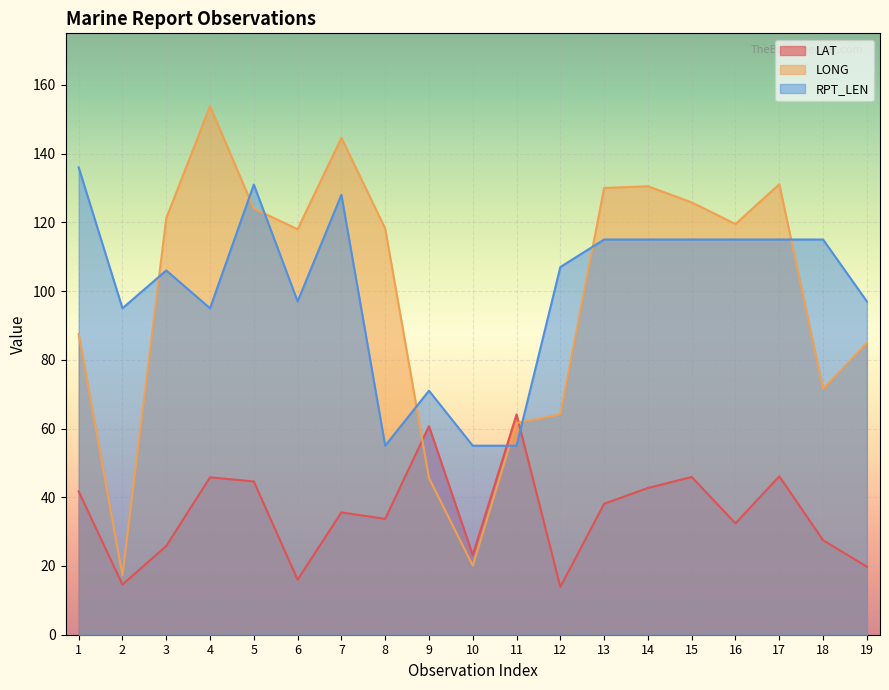

Which label corresponds to the smallest value in the chart?

12